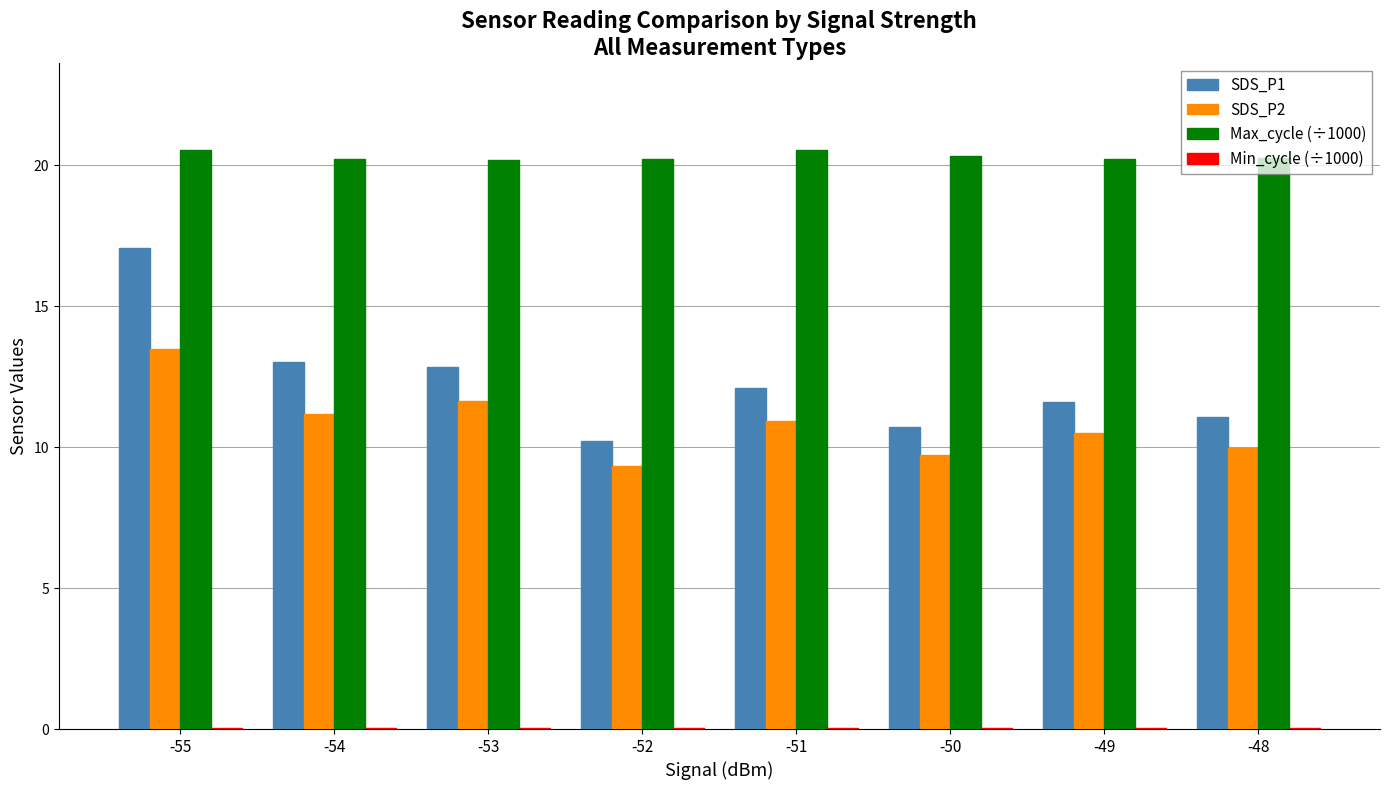

What is the greatest value displayed?

20.6